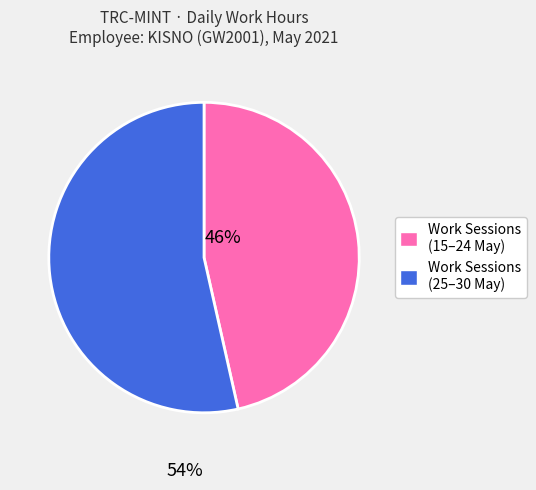

Does any single category account for the majority?

Yes